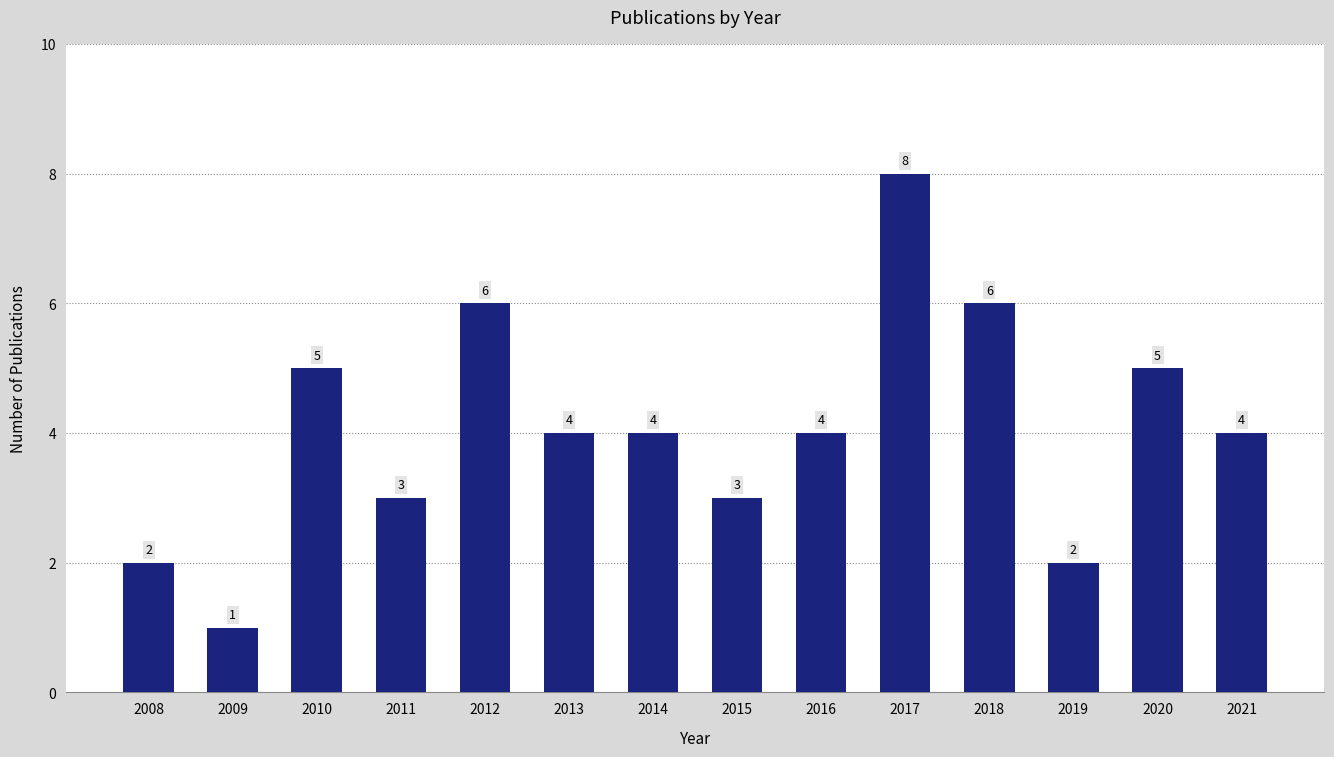

How many values are between 3 and 5?

8